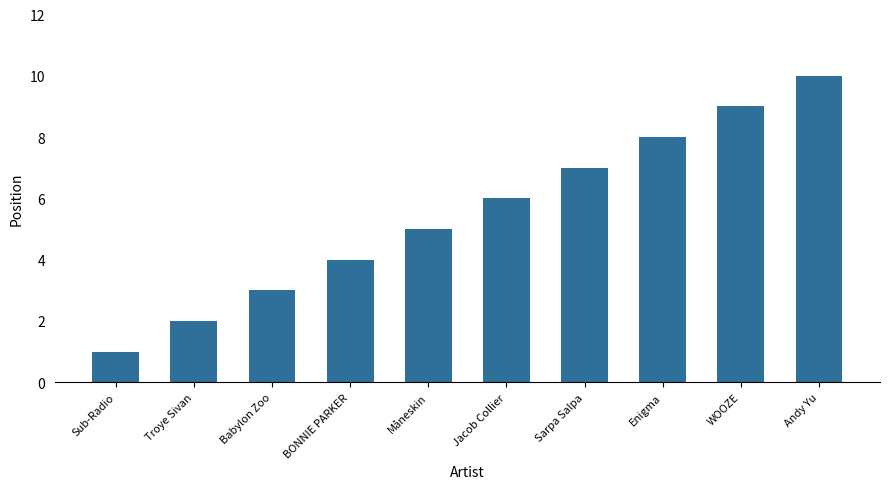

Reading left to right, what are all the values shown in this chart?

1	2	3	4	5	6	7	8	9	10